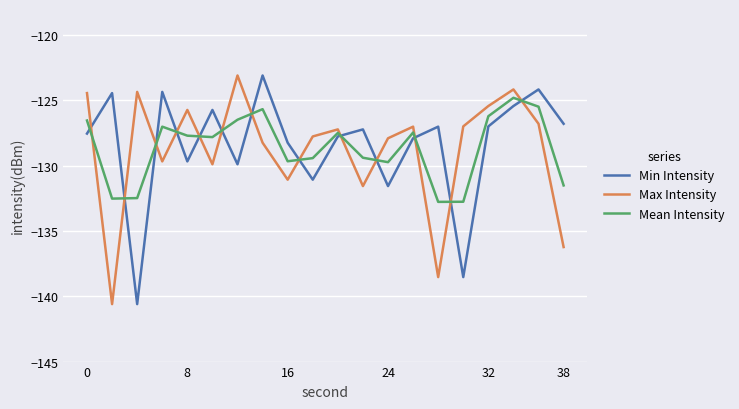

True or false: Min Intensity and Max Intensity intersect in this chart.

True